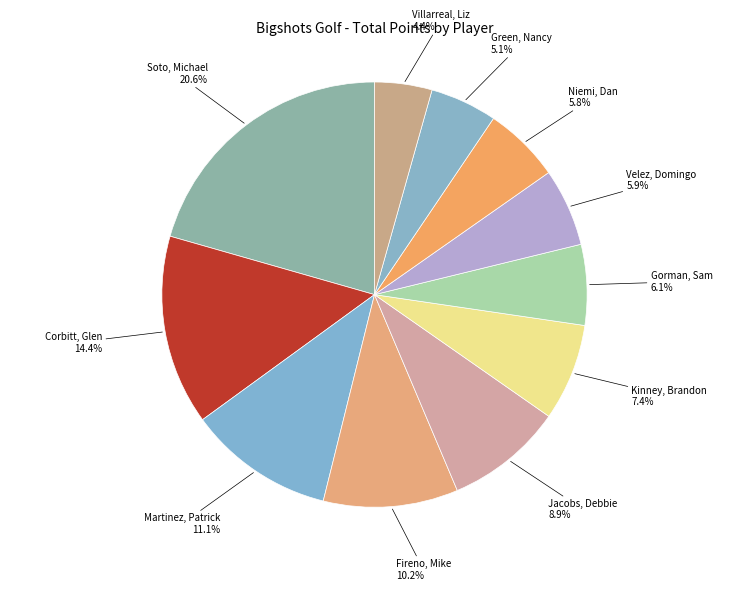

How many segments does this pie chart have?

11